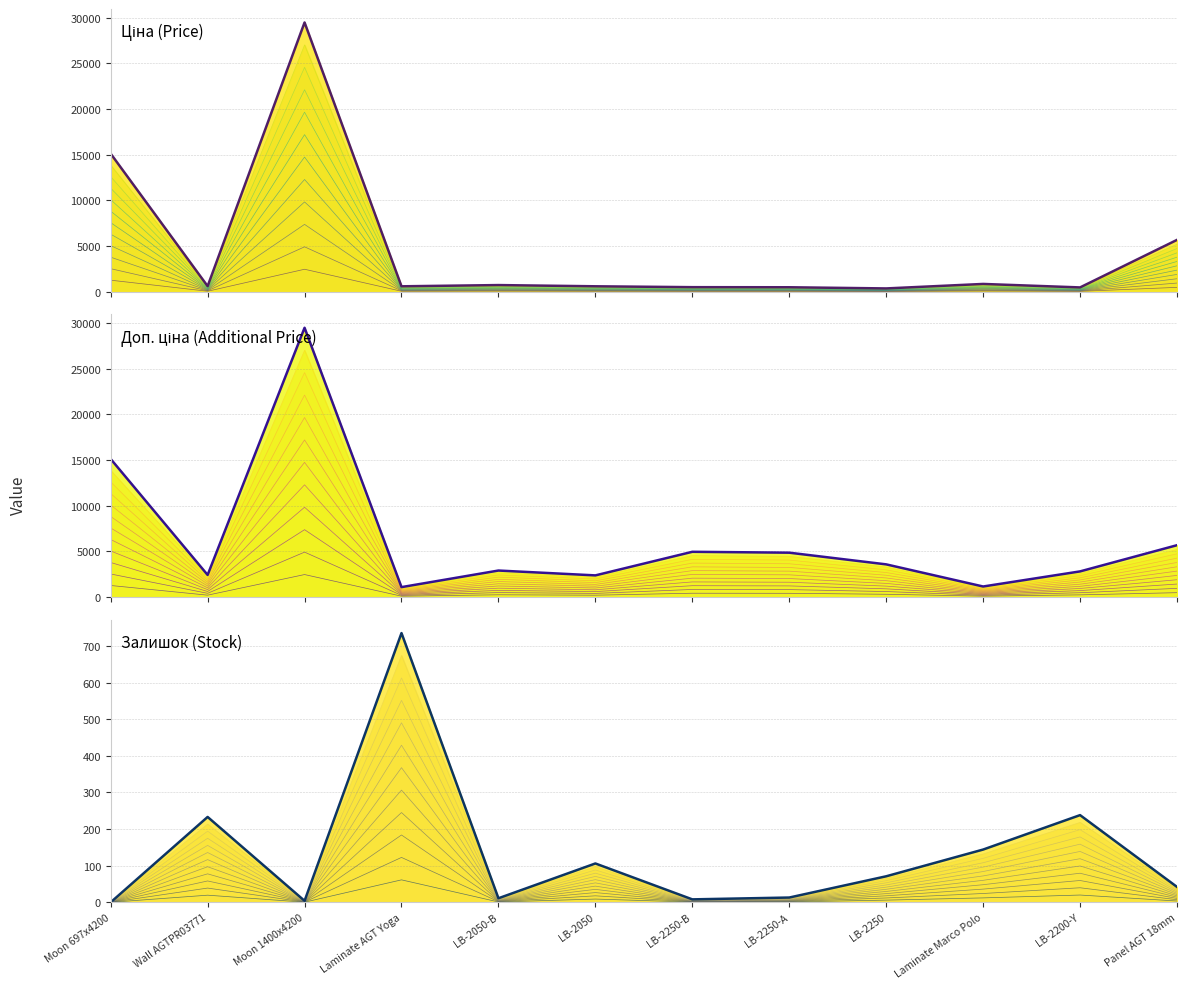

True or false: Ціна (Price) (top) has more than 2 points higher than both neighbors.

True